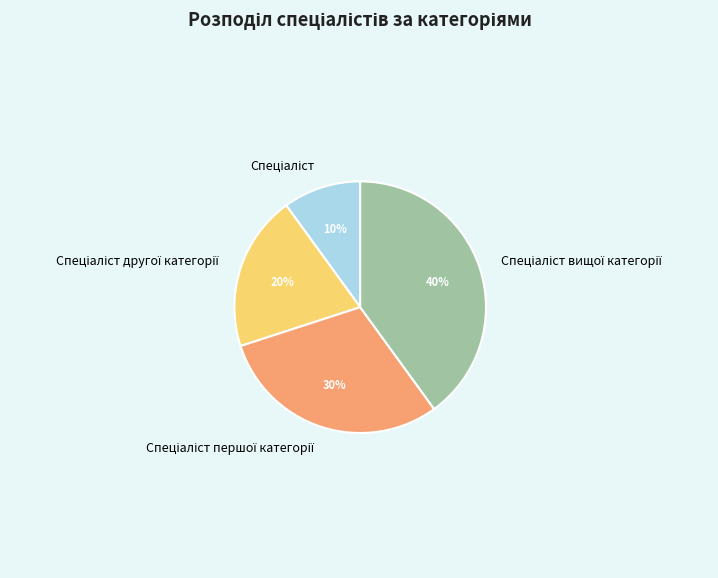

To the nearest percent, what is the difference between the largest and smallest slice percentages?

30%